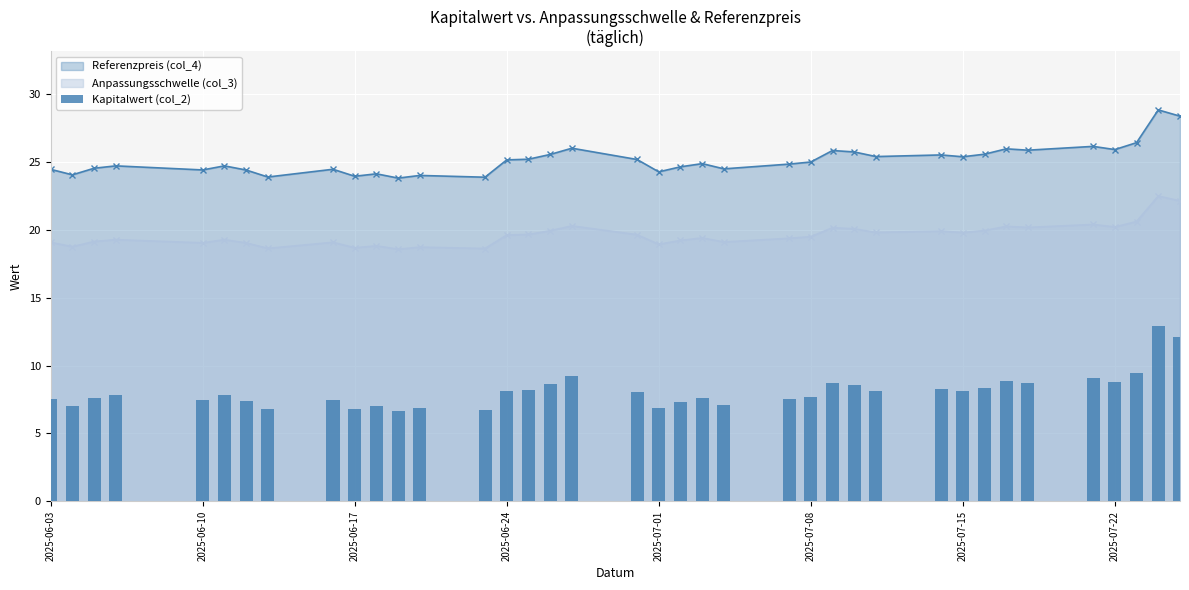

The value of Anpassungsschwelle (col_3) at 2025-06-24 is 19.6. True or false?

True